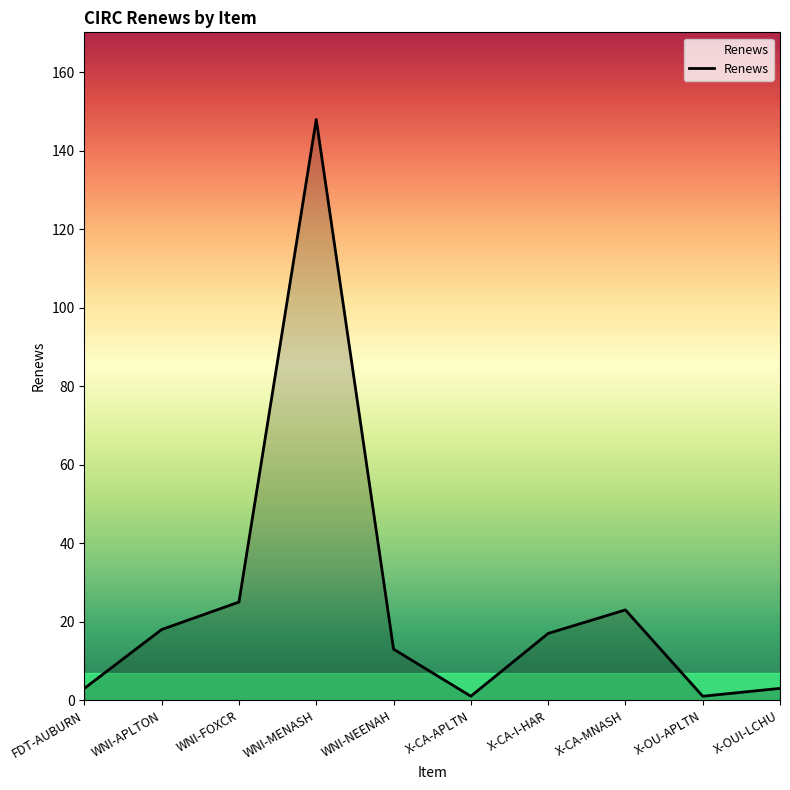

Between WNI-FOXCR and WNI-APLTON, which is larger?

WNI-FOXCR